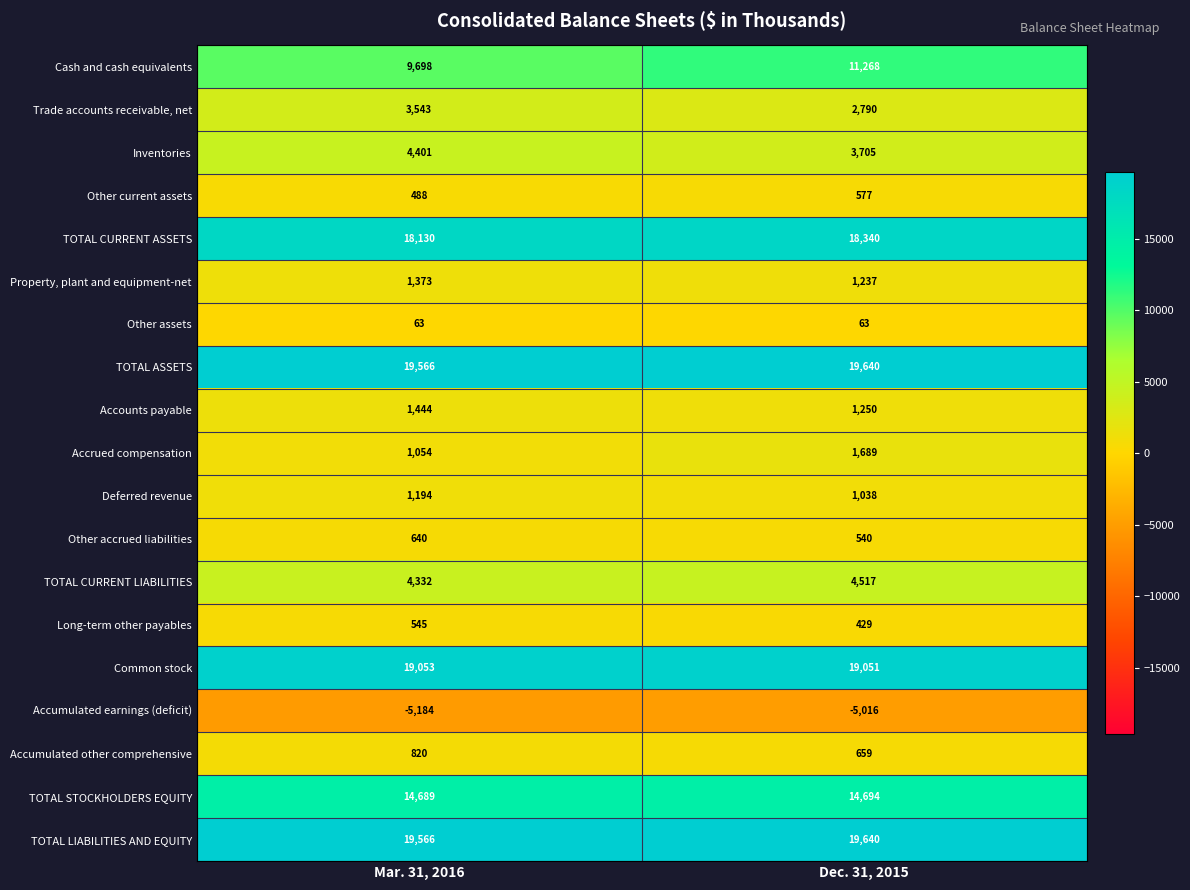

What is the sum of the Other current assets values at Dec. 31, 2015 and Mar. 31, 2016?

1065